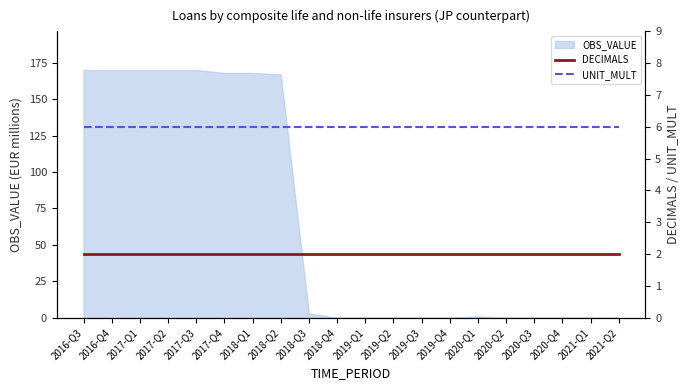

The value of OBS_VALUE at 2017-Q2 is 170. True or false?

True